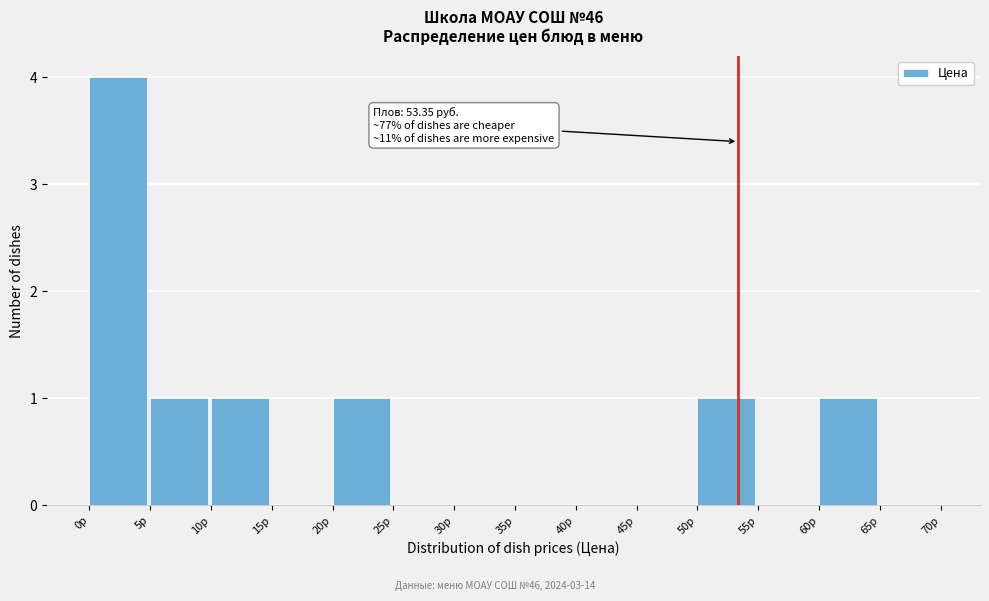

Over which range of the x-axis is the bar tallest?

0 to 5